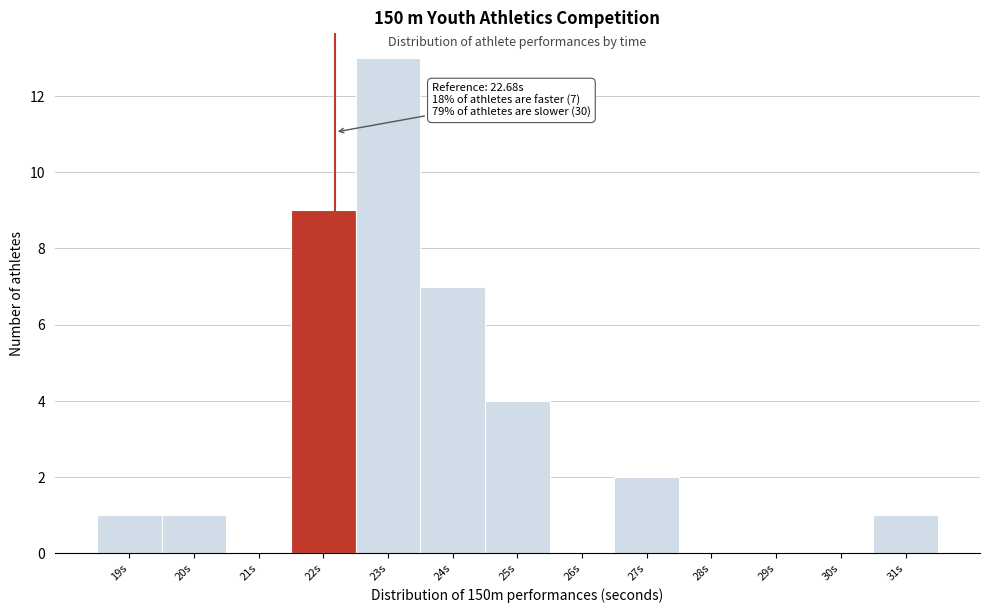

Reading left to right, extract all data points from this chart.

19s=1	20s=1	21s=0	22s=9	23s=13	24s=7	25s=4	26s=0	27s=2	28s=0	29s=0	30s=0	31s=1